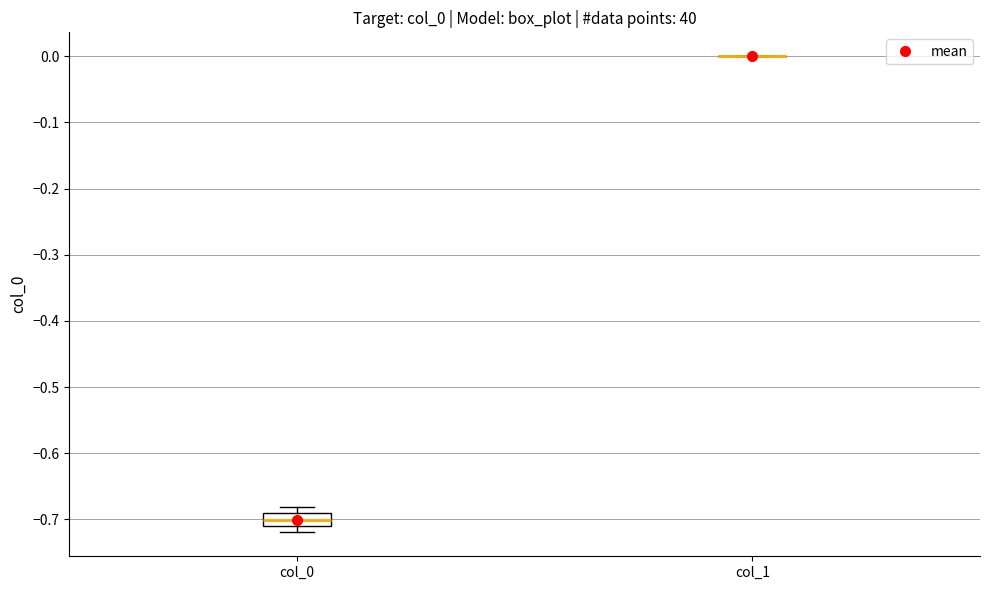

Comparing the boxes themselves (not the whiskers), which one is the tallest?

col_0